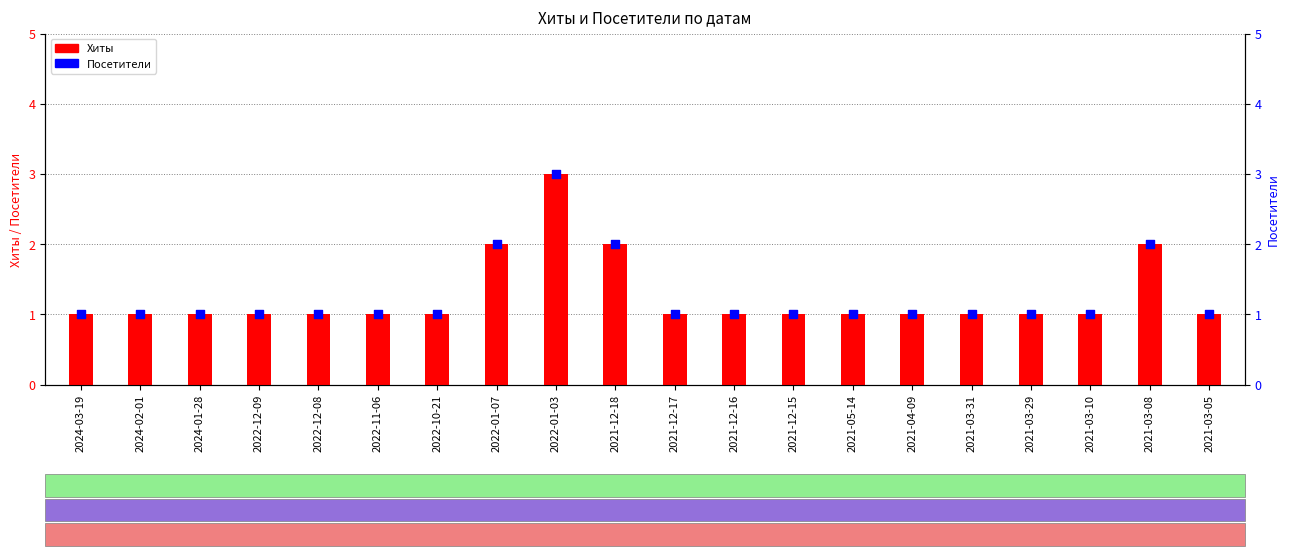

Which series has the largest total across all categories?

Хиты